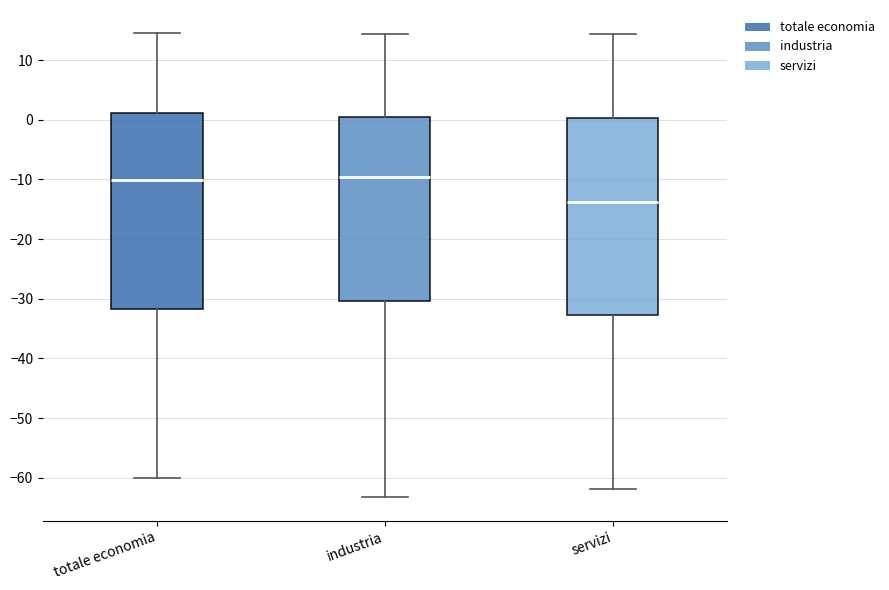

Reading left to right, transcribe this box plot: for each box, give where its median line is, the range the box spans, and where its two whiskers end, as read against the y-axis. The values are not printed on the chart, so give them approximately, as read against the axis.

totale economia: median -10, box -32 to 1, whiskers -60 to 15
industria: median -10, box -30 to 0, whiskers -63 to 14
servizi: median -14, box -33 to 0, whiskers -62 to 14